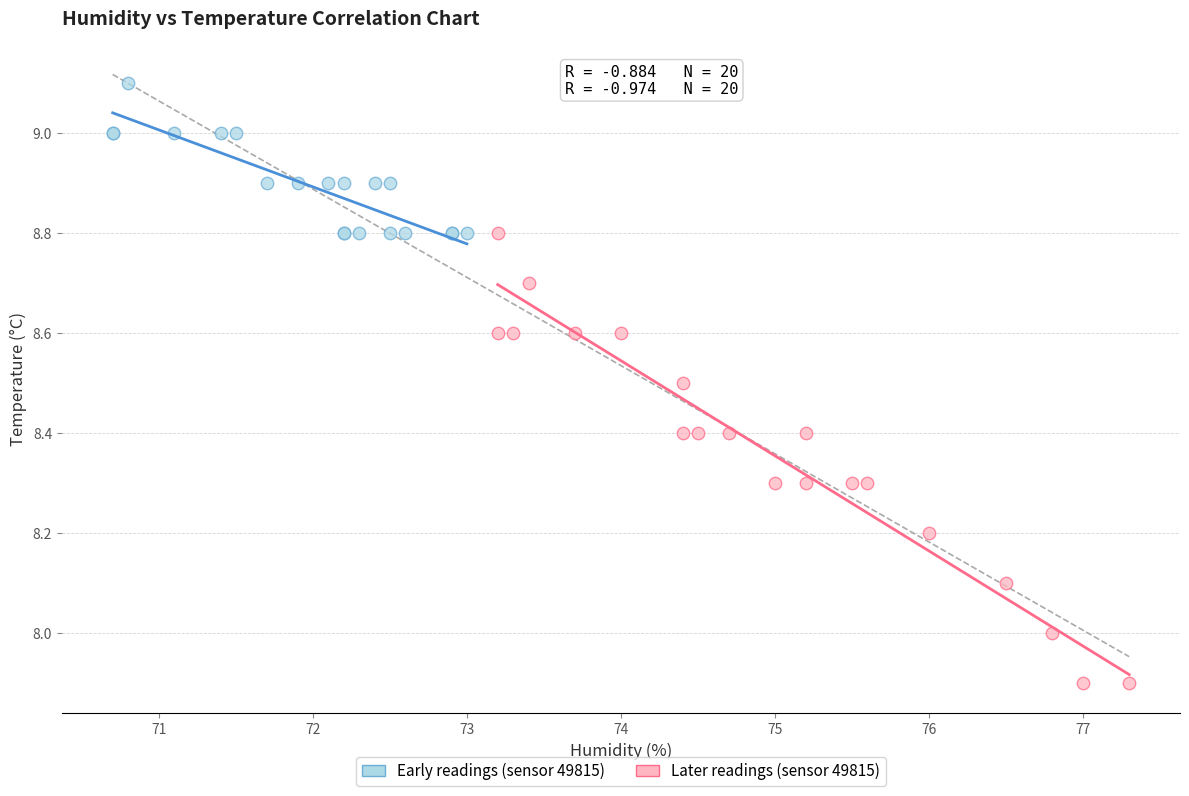

Which series reaches the maximum Y coordinate?

Early readings (sensor 49815)